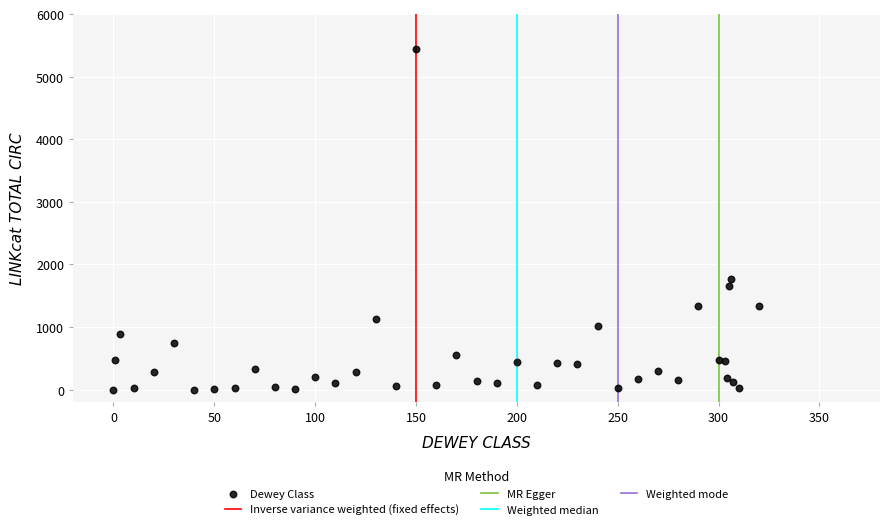

What Y value in the scatter plot is closest to 2717?

1766